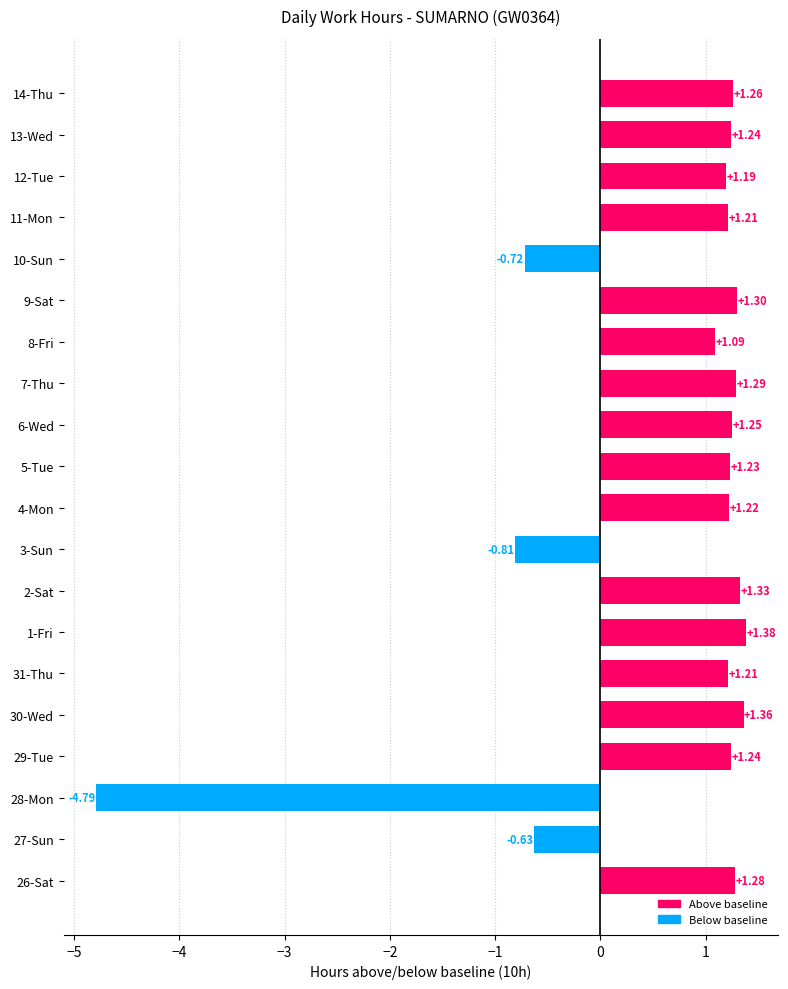

How many values are below zero?

4